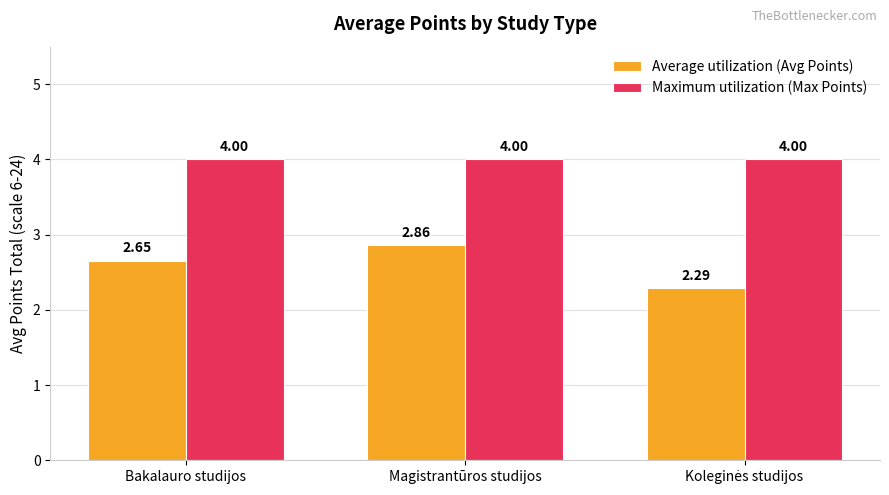

What is the difference between the highest and lowest values at Magistrantūros studijos?

1.1